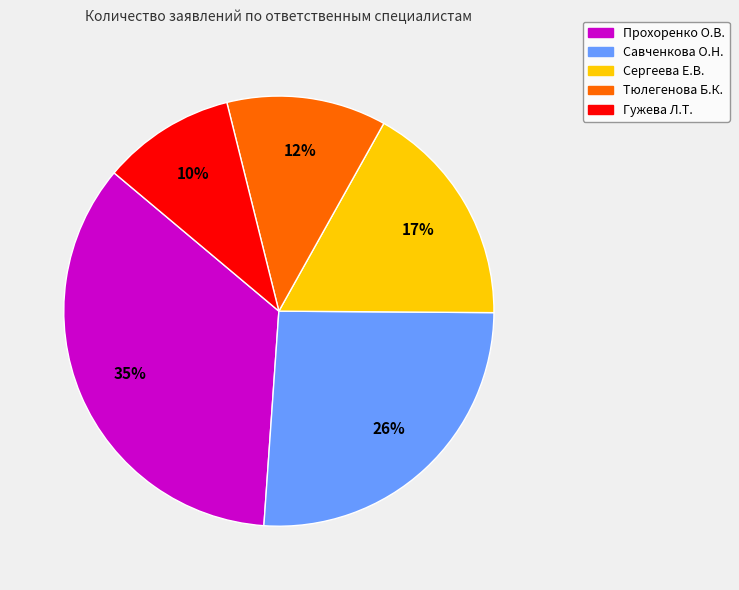

Do Гужева Л.Т. and Савченкова О.Н. together represent more than half of the pie?

No